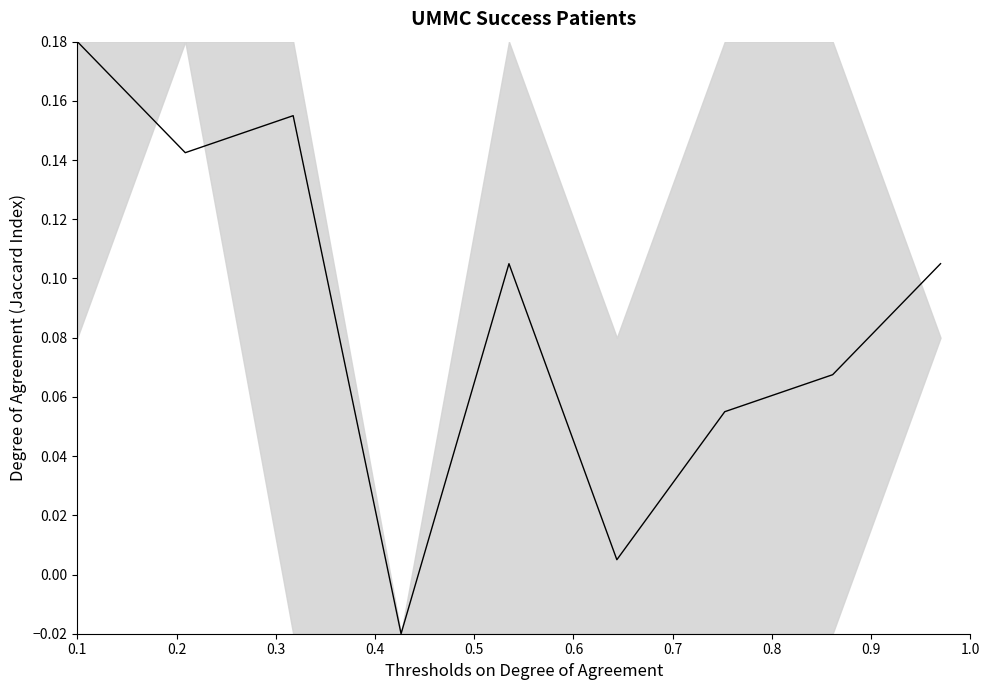

What is the difference between the maximum and second lowest values?

0.2